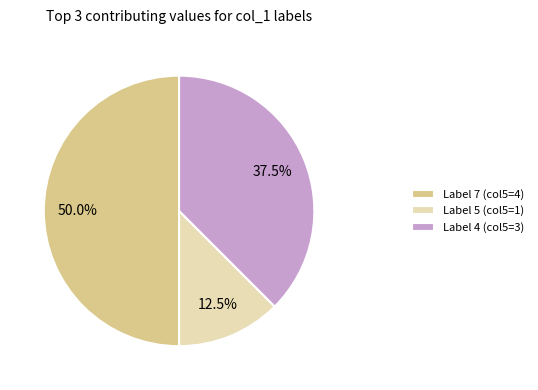

Does Label 5 (col5=1) account for over 50% of the chart?

No